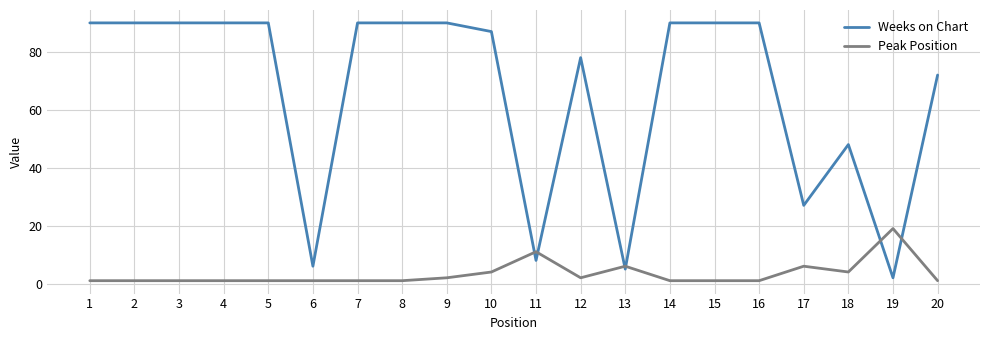

What is the maximum value shown in the chart?

90